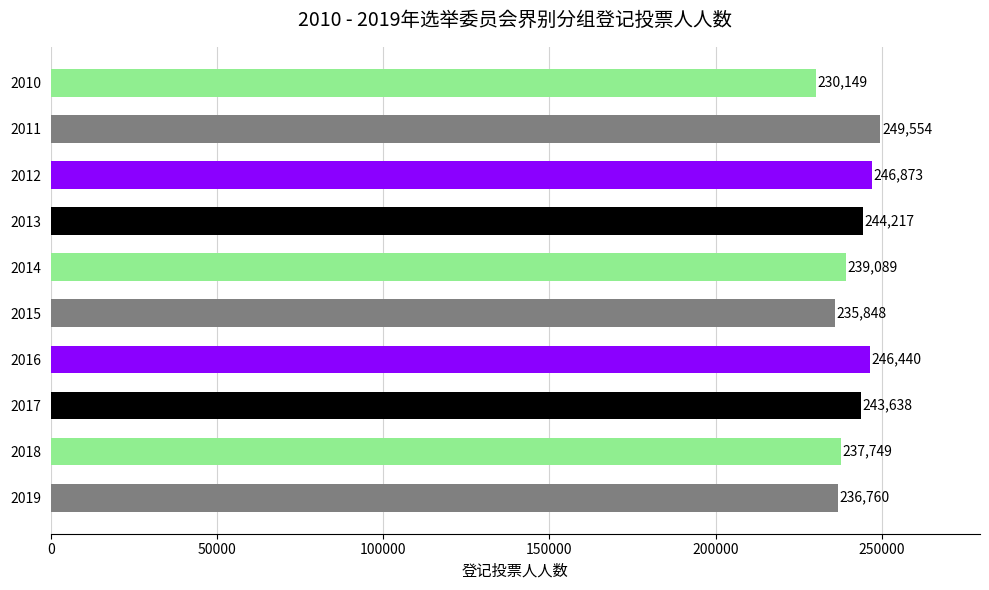

What is the ratio of the value at 2013 to the value at 2019?

1.0